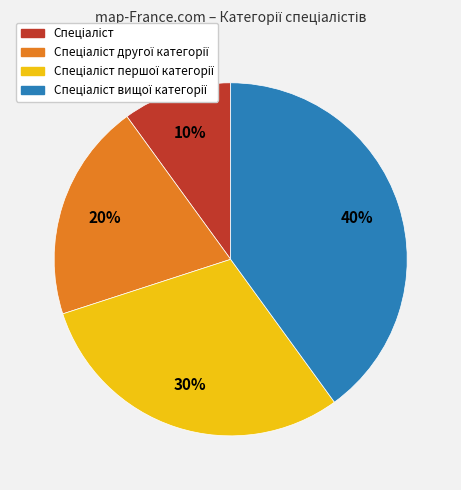

How many slices are in this pie chart?

4